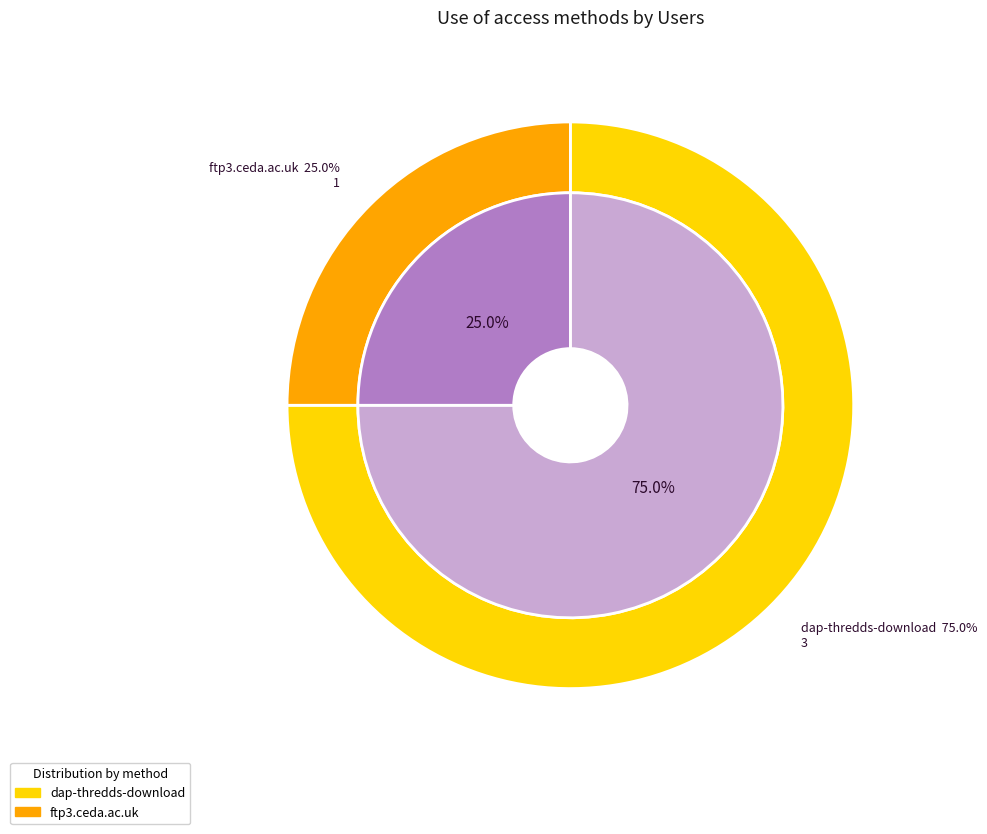

To the nearest percent, what portion does dap-thredds-download represent?

75%